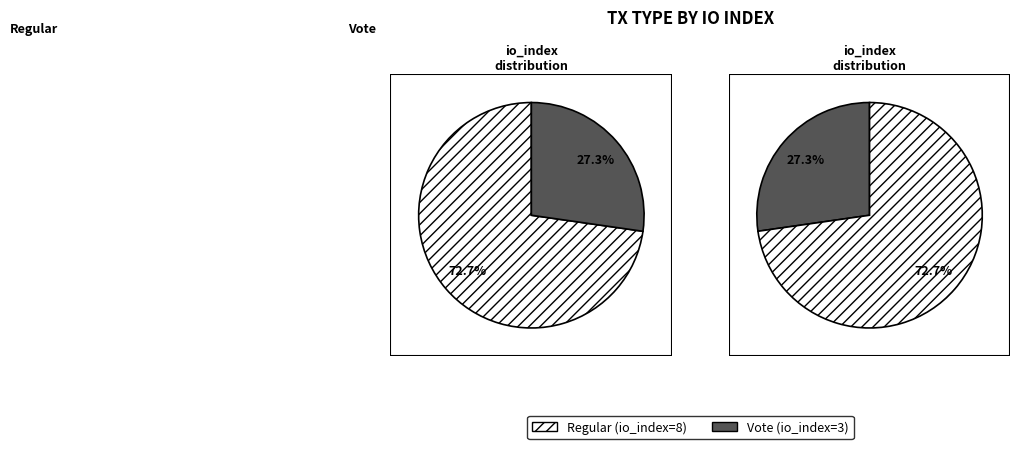

What is the change in value from Regular to Vote?

-5